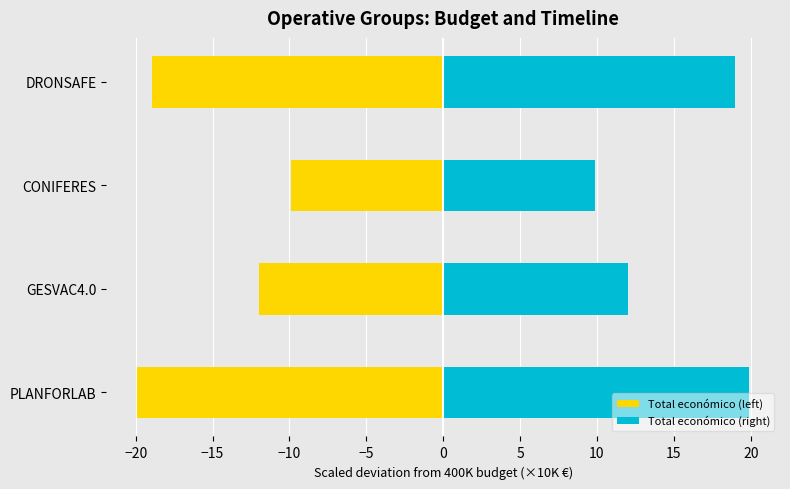

How many values in the Total económico (left) series are below -12?

3